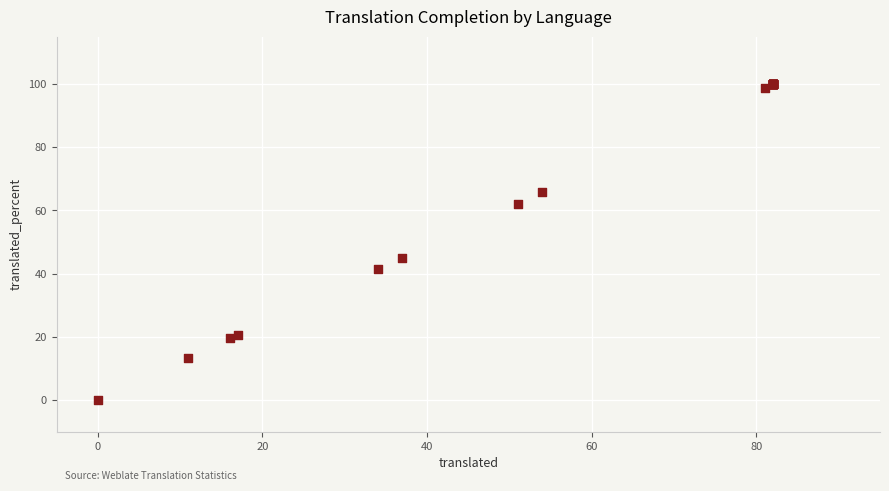

What Y value in the scatter plot is closest to 50?

45.1